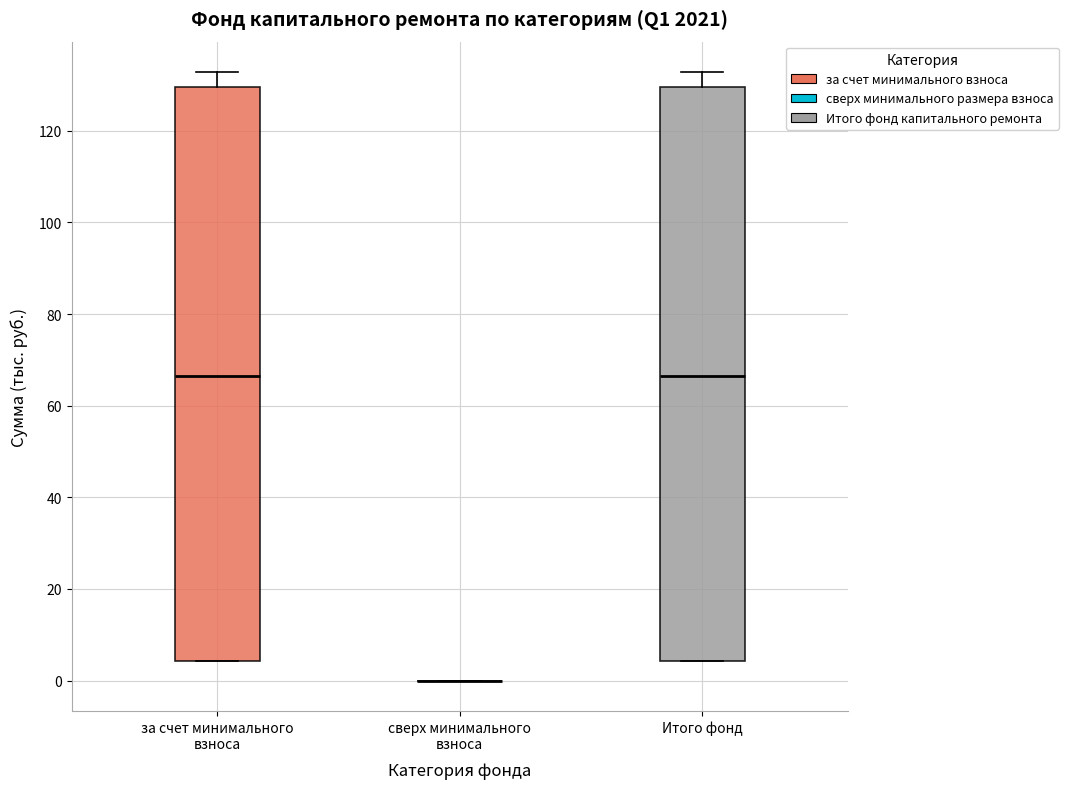

Where is the upper edge of the box for Итого фонд on the y-axis? The values are not printed on the chart, so give them approximately, as read against the axis.

130